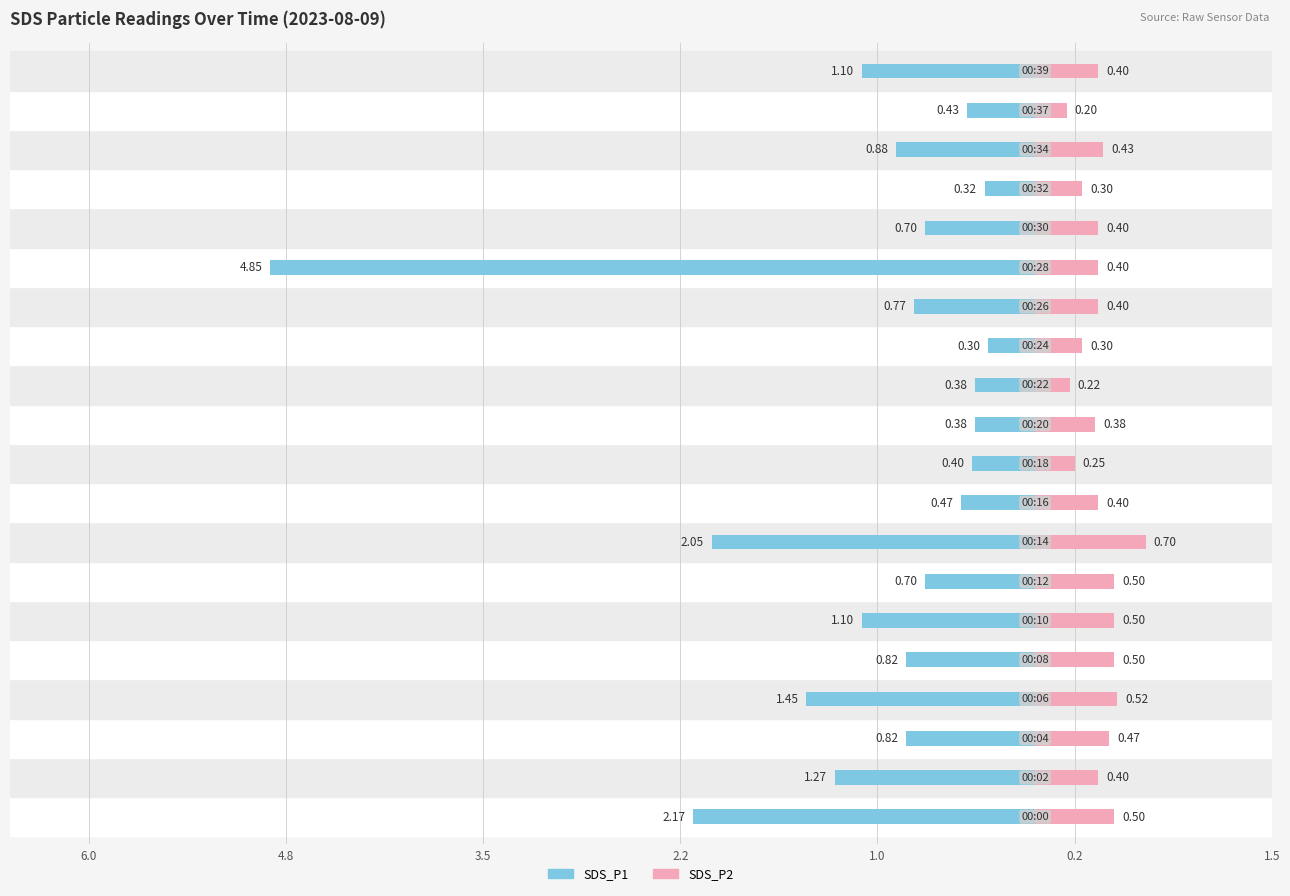

Is it true that SDS_P2 equals 0.1 at 14?

False